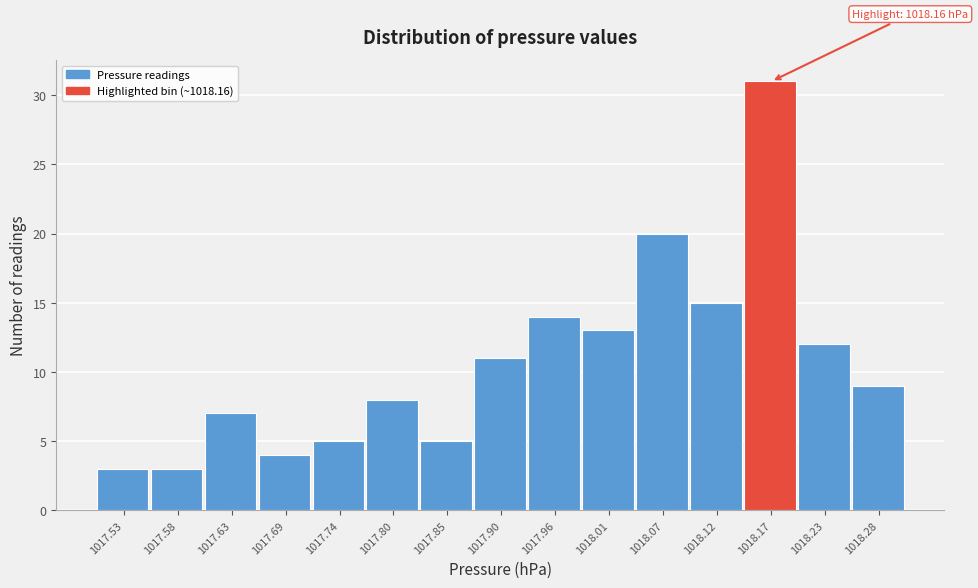

Which range on the x-axis has the tallest bar?

1018.148 to 1018.202